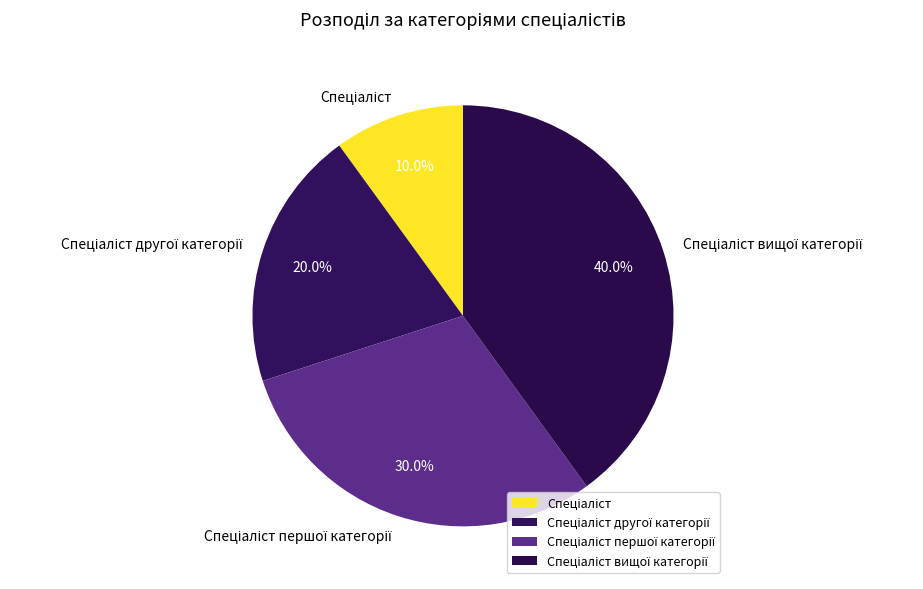

Is there a majority slice in this chart?

No